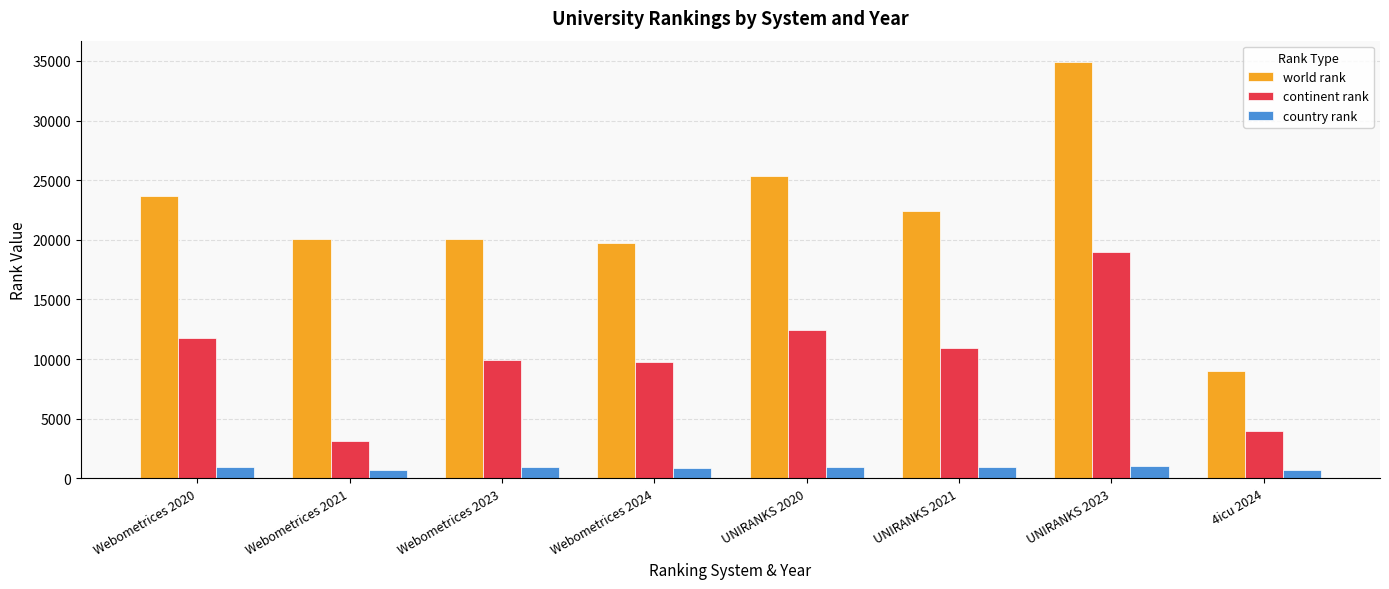

Is the value of continent rank at Webometrices 2023 greater than the value of world rank at Webometrices 2023?

No